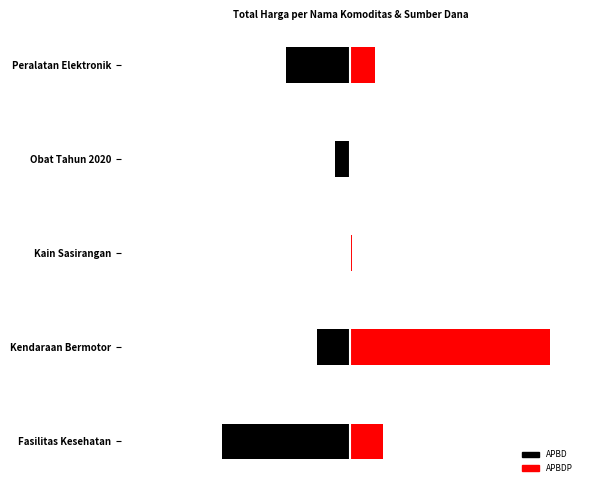

What is the value of the APBDP bar at the 5th from the left?

362103800